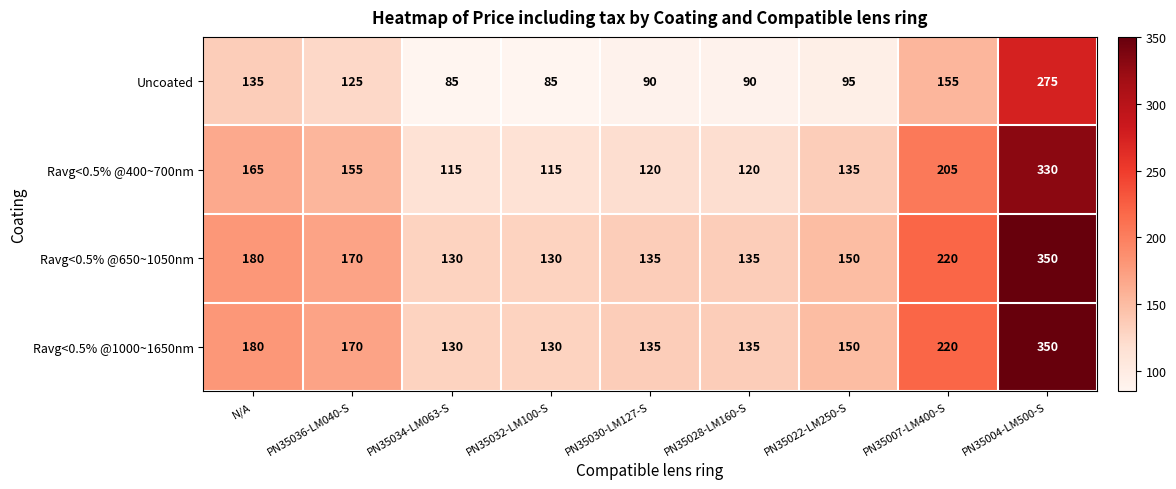

What is the average value of the Ravg<0.5% @400~700nm series?

162